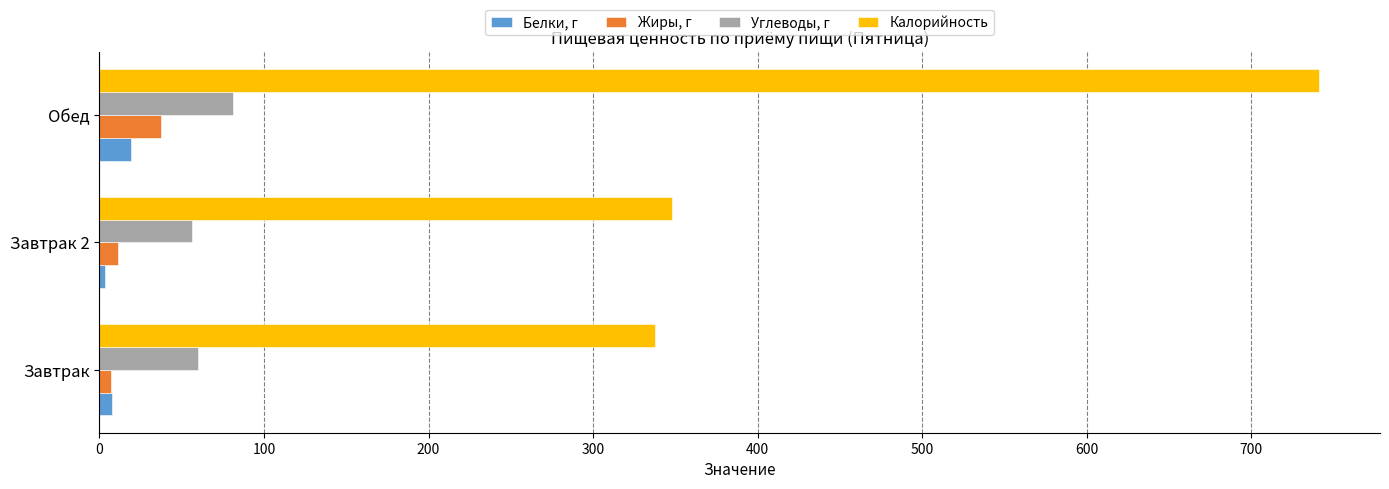

What is the average value of the Калорийность series?

475.7